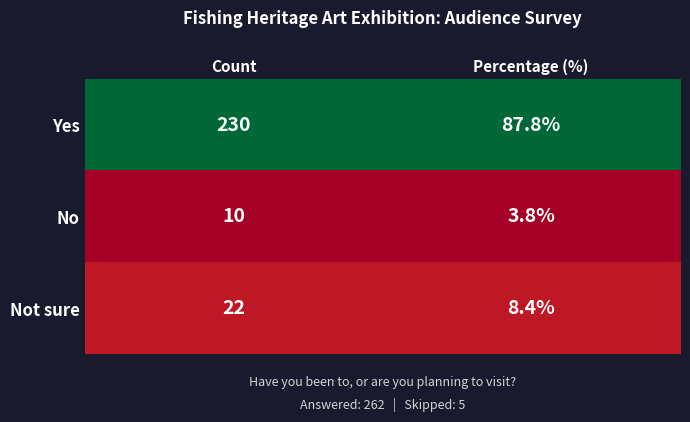

What is the difference between the maximum and minimum values in the Not sure series?

13.6